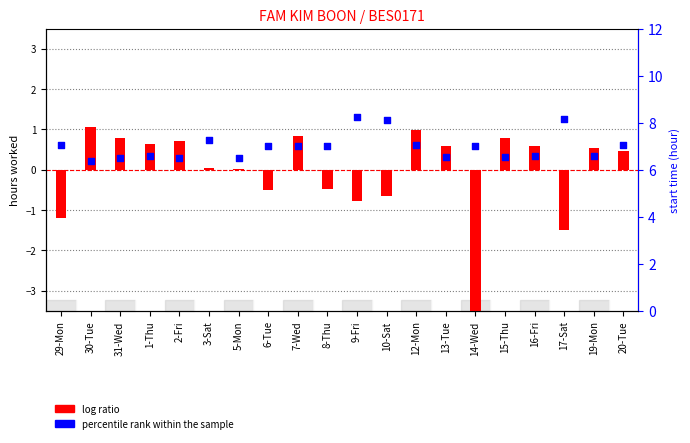

What is the ratio of the value at 8-Thu to the value at 16-Fri?

1.1